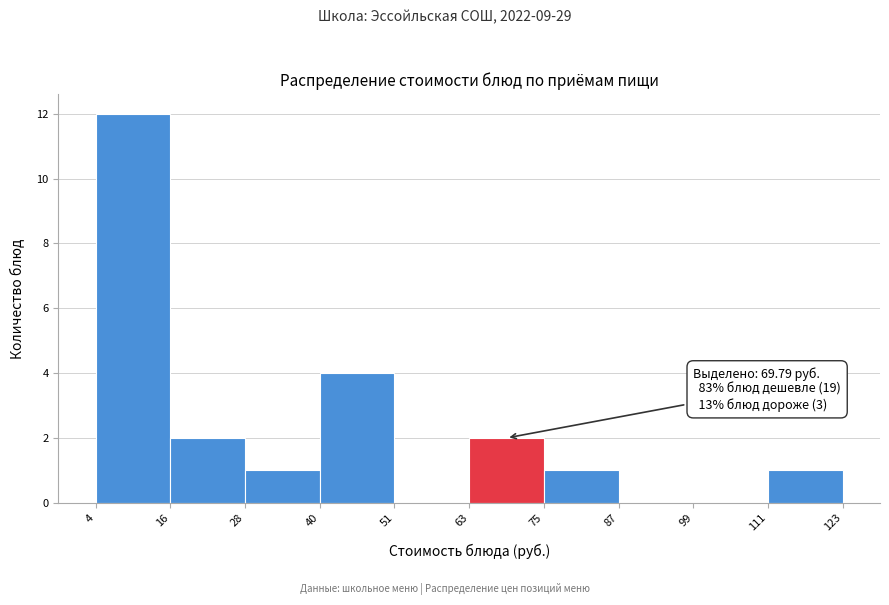

Over which range of the x-axis is the bar tallest?

4 to 16